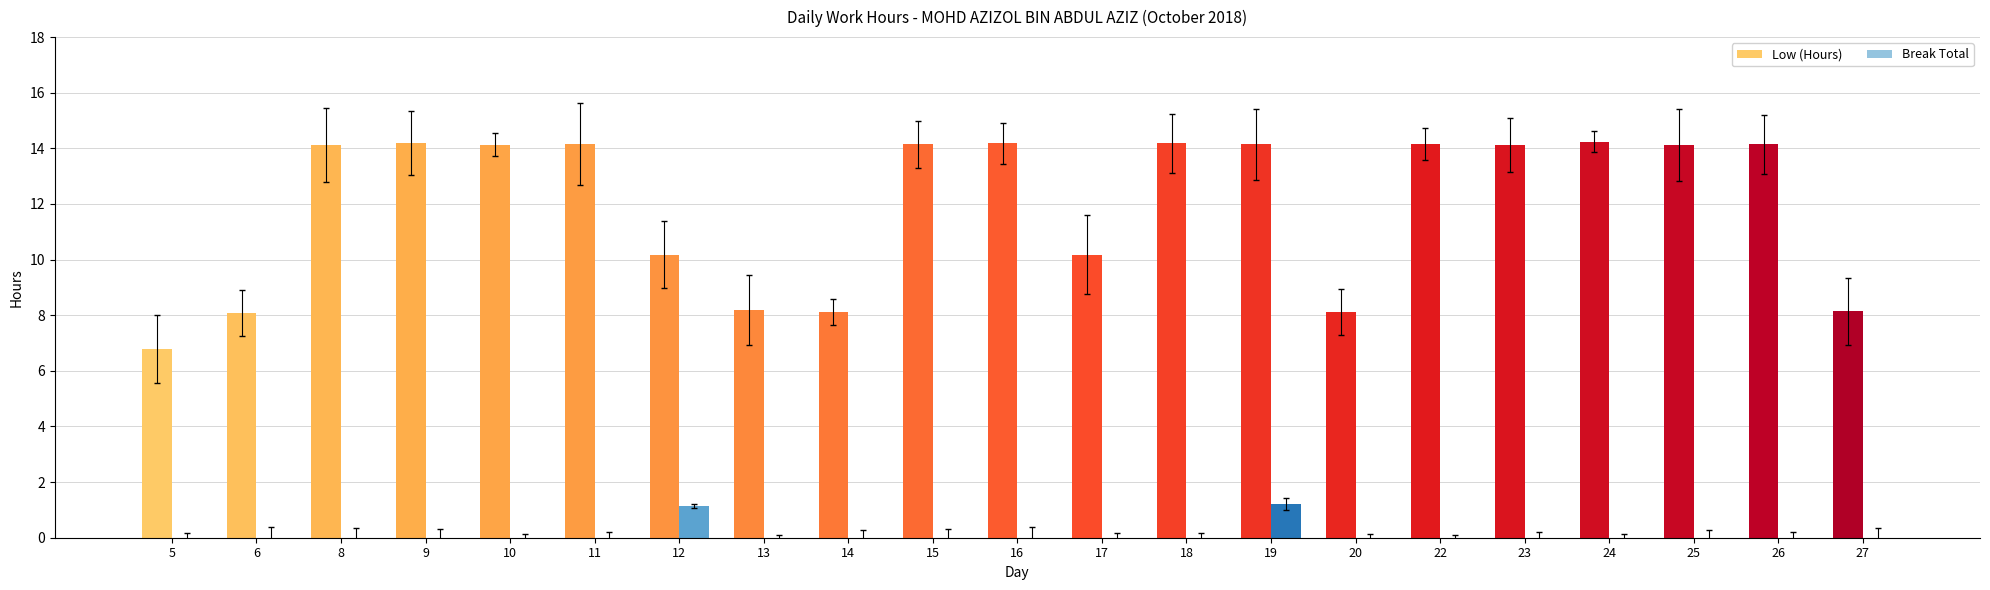

Which series has the largest total across all categories?

Low (Hours)